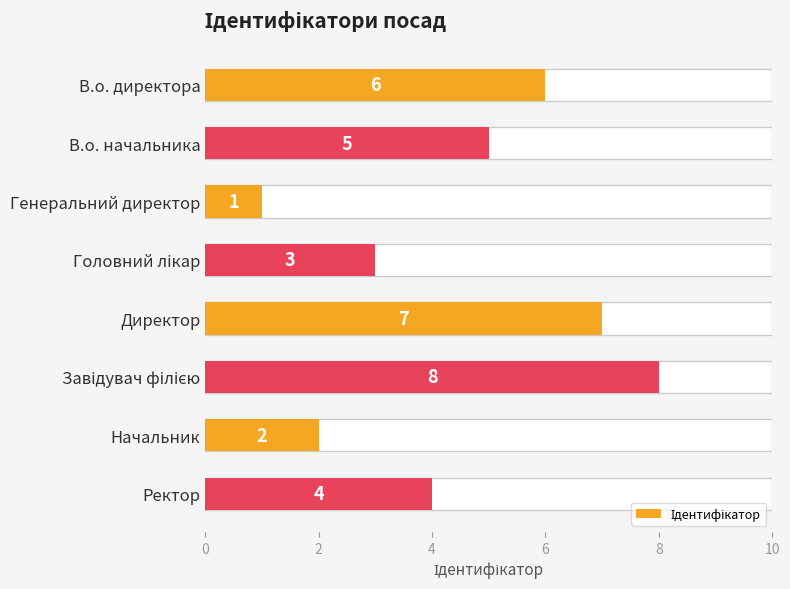

True or false: the data shows 1 at Директор.

False